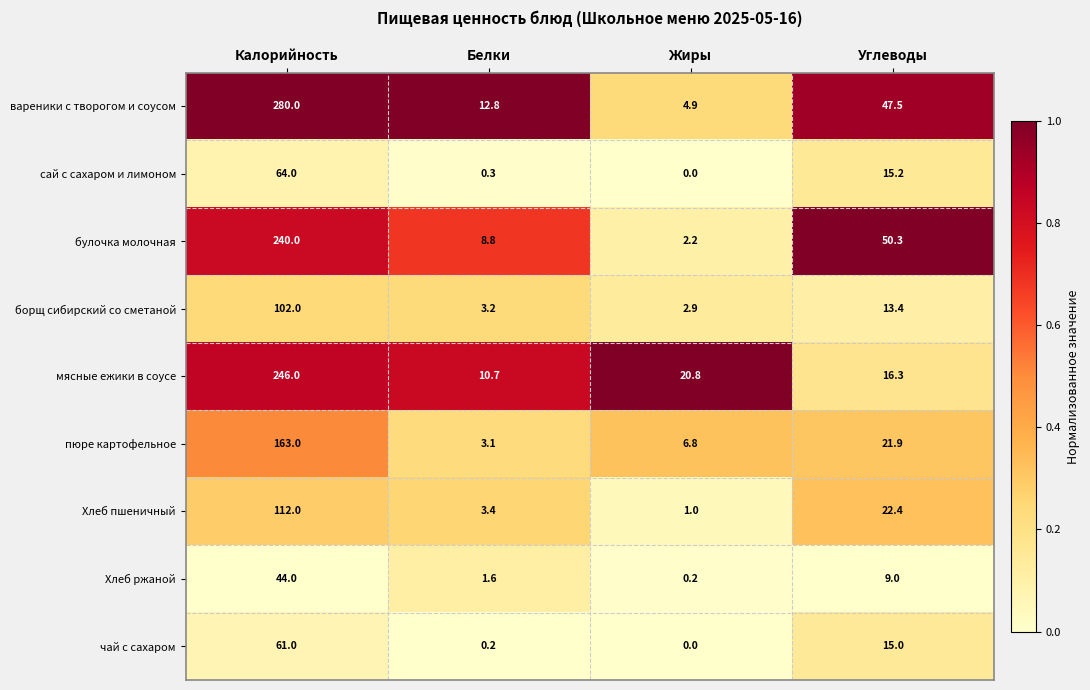

At which label is борщ сибирский со сметаной closest to 52?

Углеводы